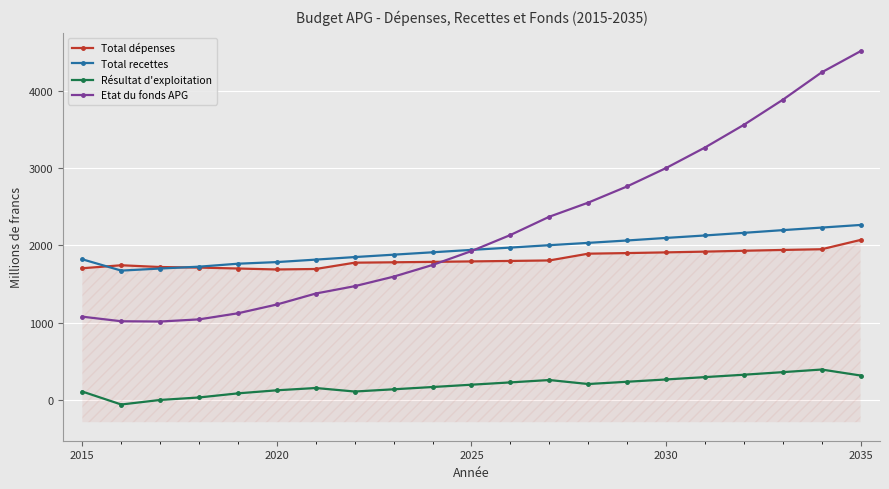

What is the minimum value shown in the chart?

-59.2